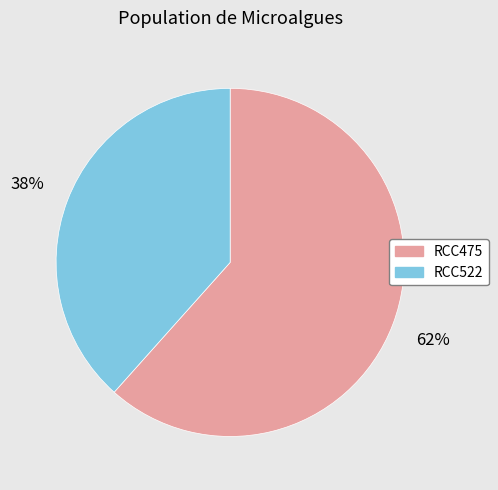

What is the ratio of the value at RCC475 to the value at RCC522?

1.6